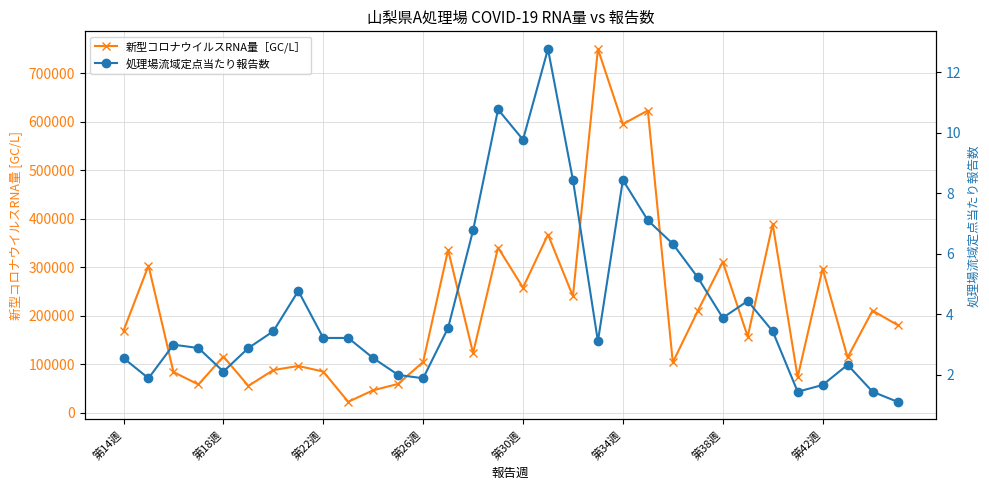

How many values in the 処理場流域定点当たり報告数 series exceed 3?

18